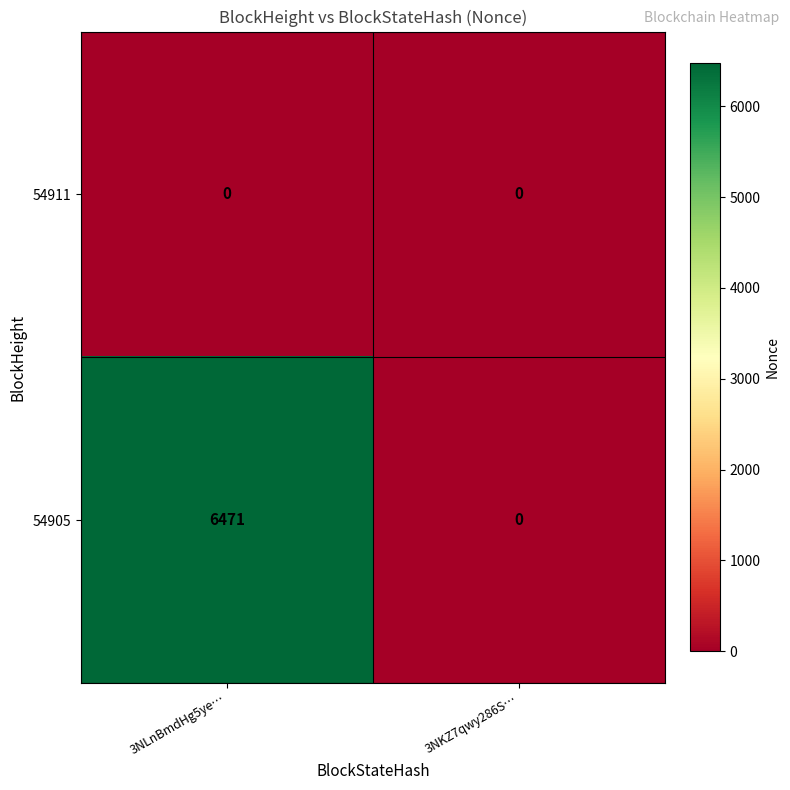

Between 3NLnBmdHg5ye… and 3NKZ7qwy286S…, which series saw the biggest shift?

54905